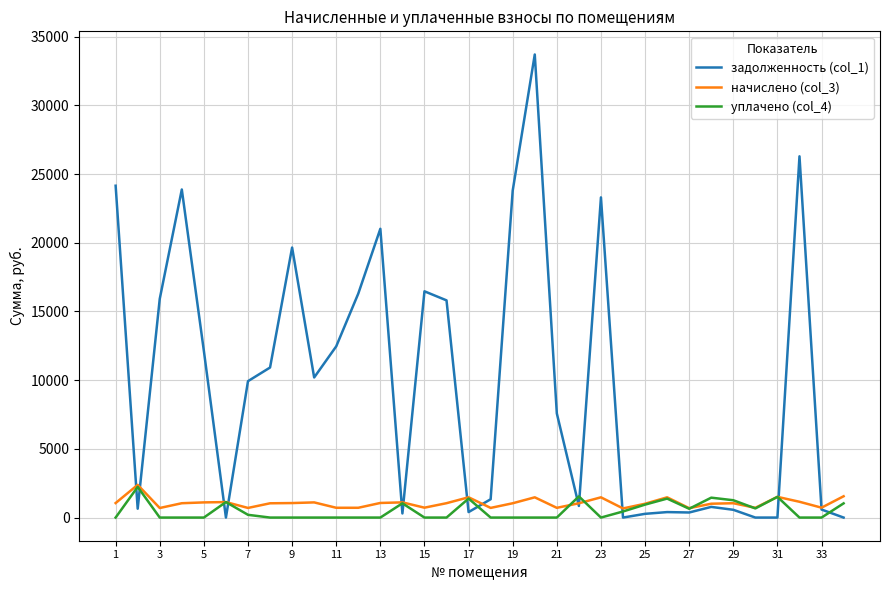

What is the maximum value shown in the chart?

33701.3